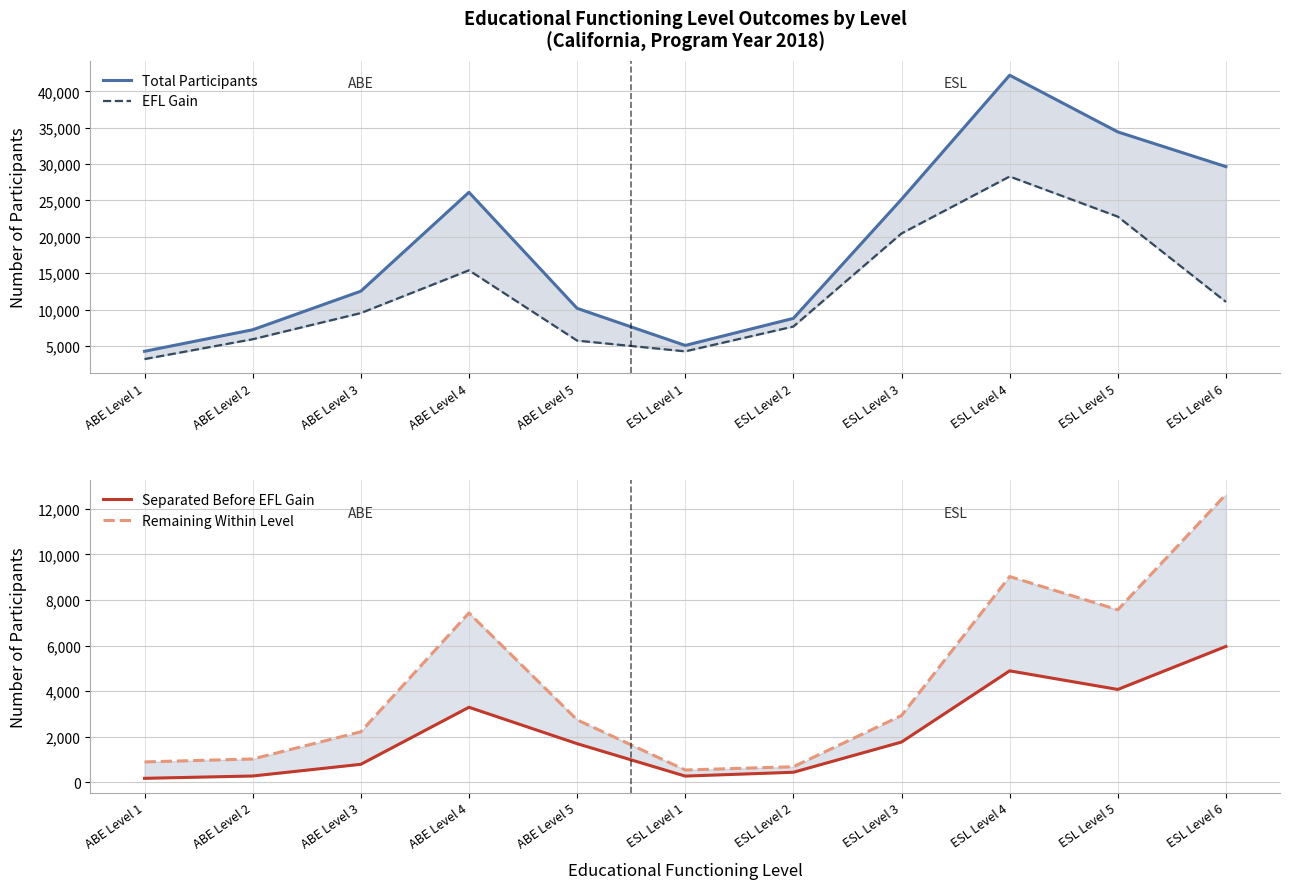

Which series has the largest total across all categories?

Total Participants